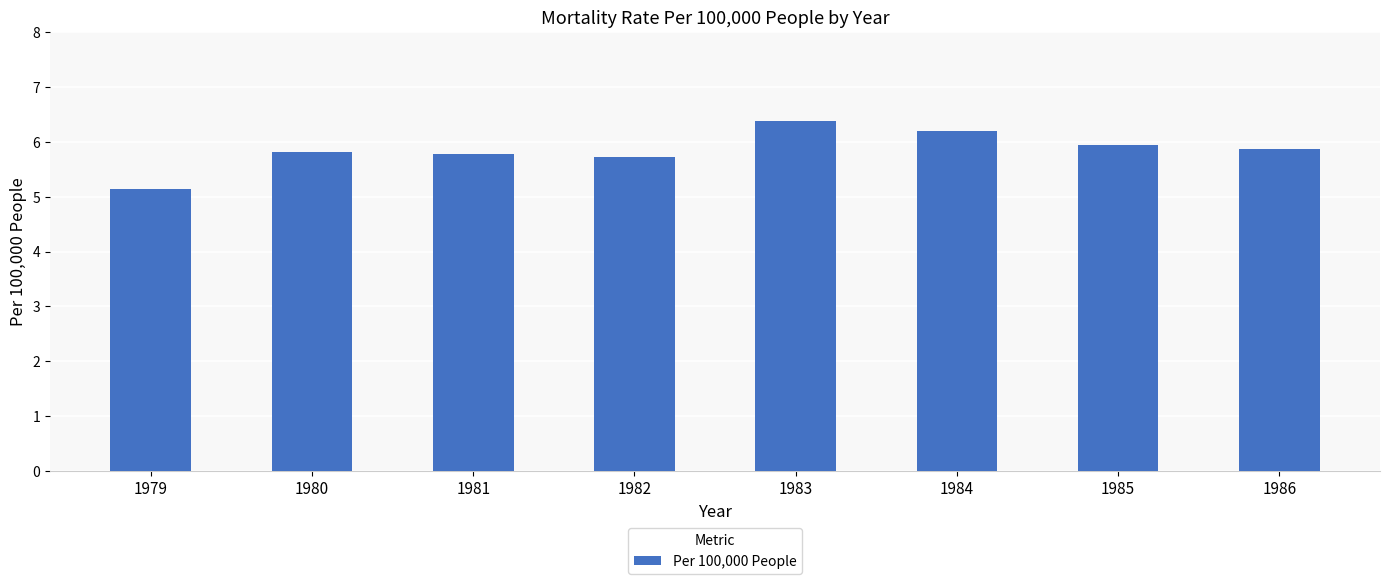

What is the greatest value displayed?

6.4